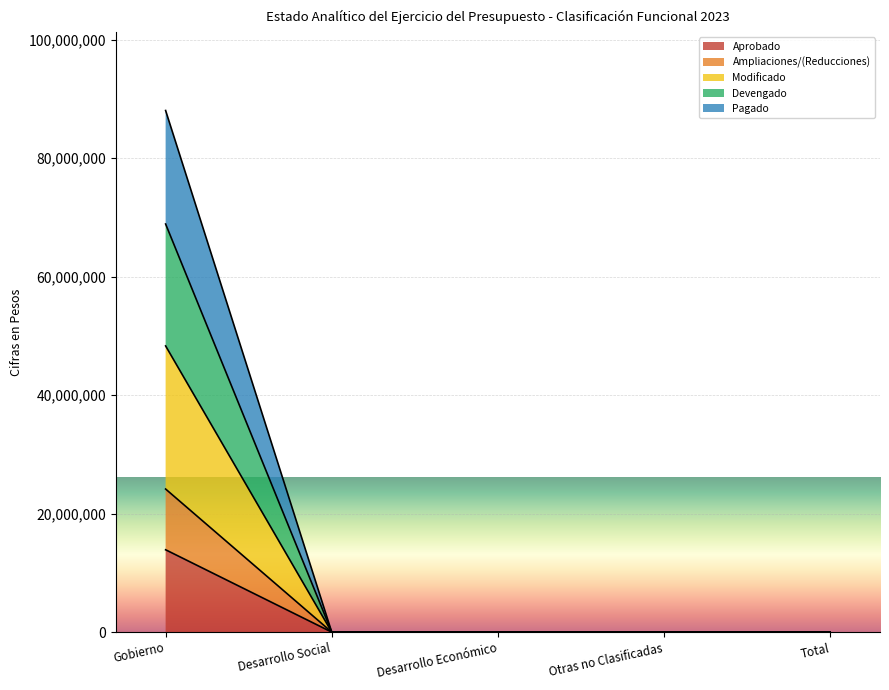

Which category has the lowest value in the Devengado series?

Desarrollo Social